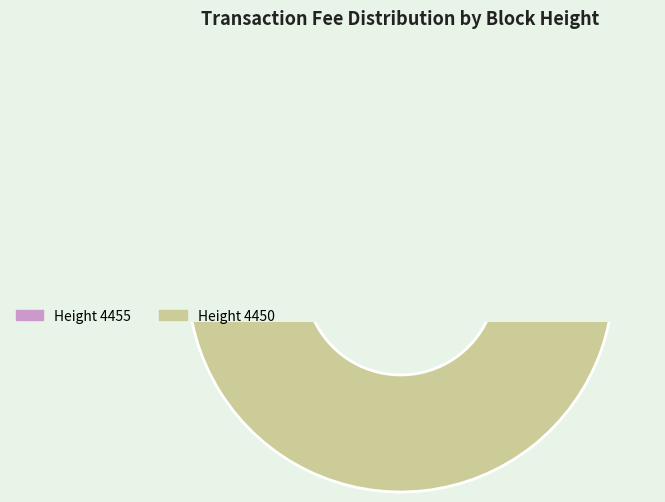

Count the number of slices in the pie.

2